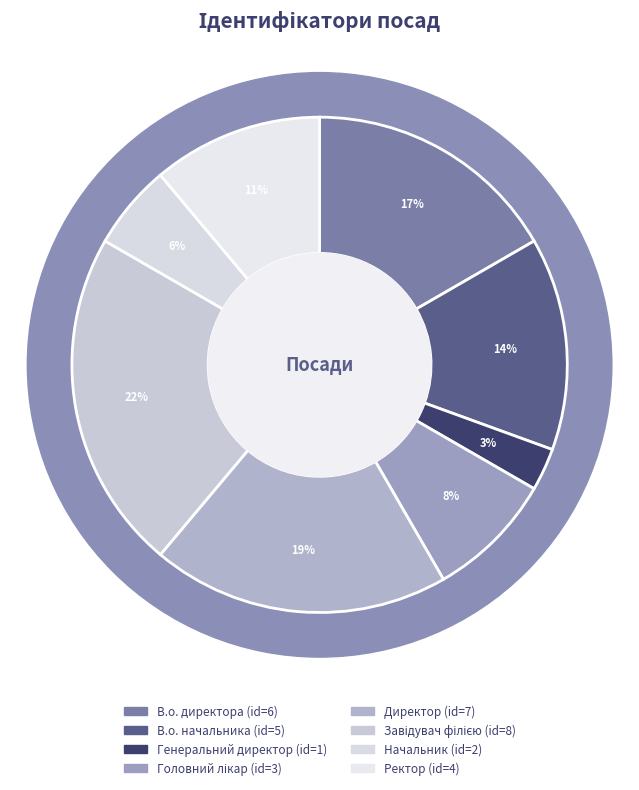

How many segments does this pie chart have?

8